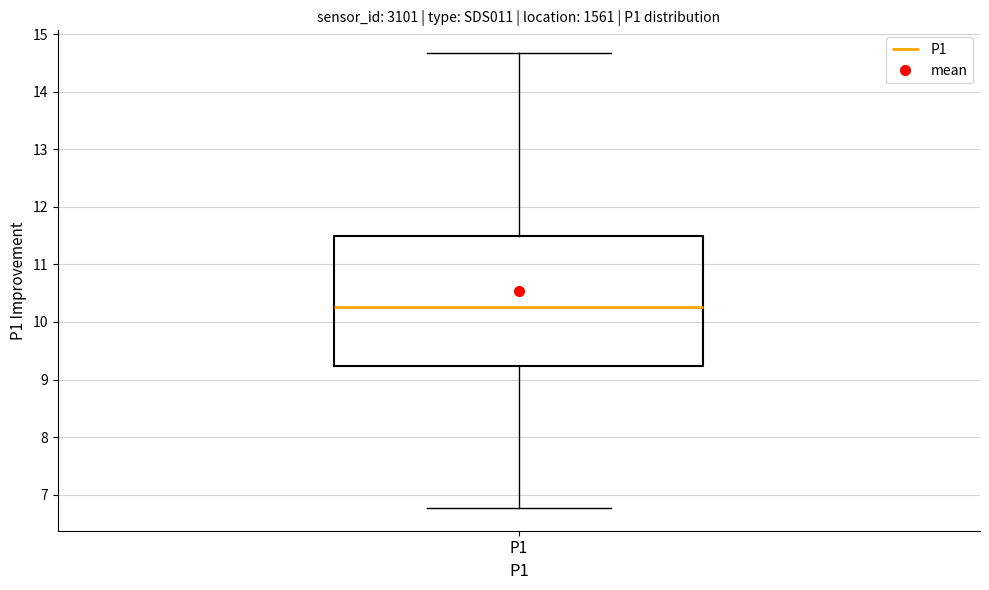

Transcribe this box plot: give where the median line is, the range the box spans, and where the two whiskers end, as read against the y-axis. The values are not printed on the chart, so give them approximately, as read against the axis.

median 10.3, box 9.2 to 11.5, whiskers 6.8 to 14.7